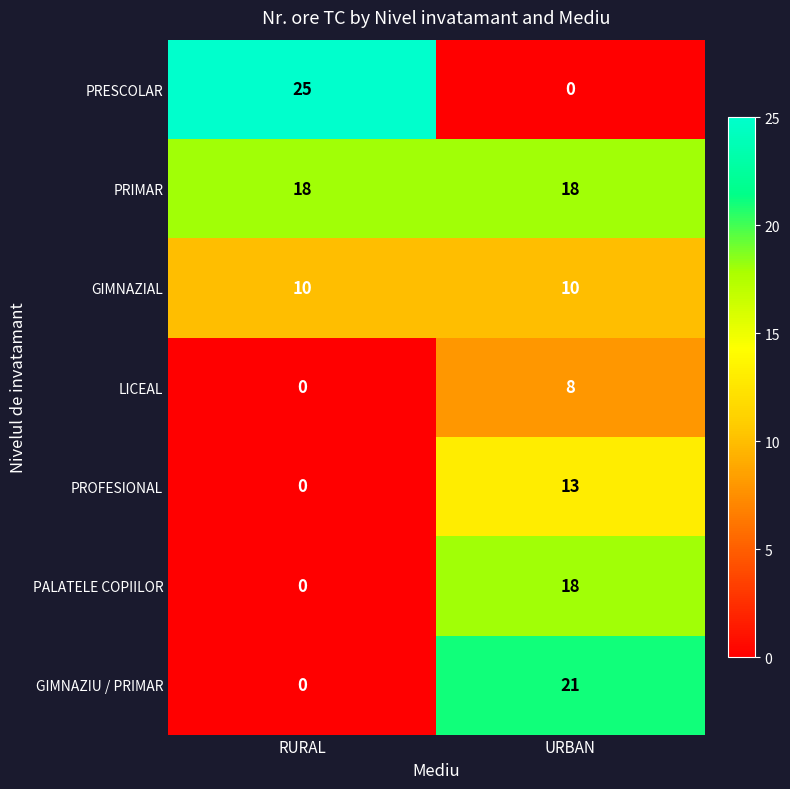

Reading left to right, extract all data points from this chart.

PRESCOLAR: RURAL=25	URBAN=0
PRIMAR: RURAL=18	URBAN=18
GIMNAZIAL: RURAL=10	URBAN=10
LICEAL: RURAL=0	URBAN=8
PROFESIONAL: RURAL=0	URBAN=13
PALATELE COPIILOR: RURAL=0	URBAN=18
GIMNAZIU / PRIMAR: RURAL=0	URBAN=21